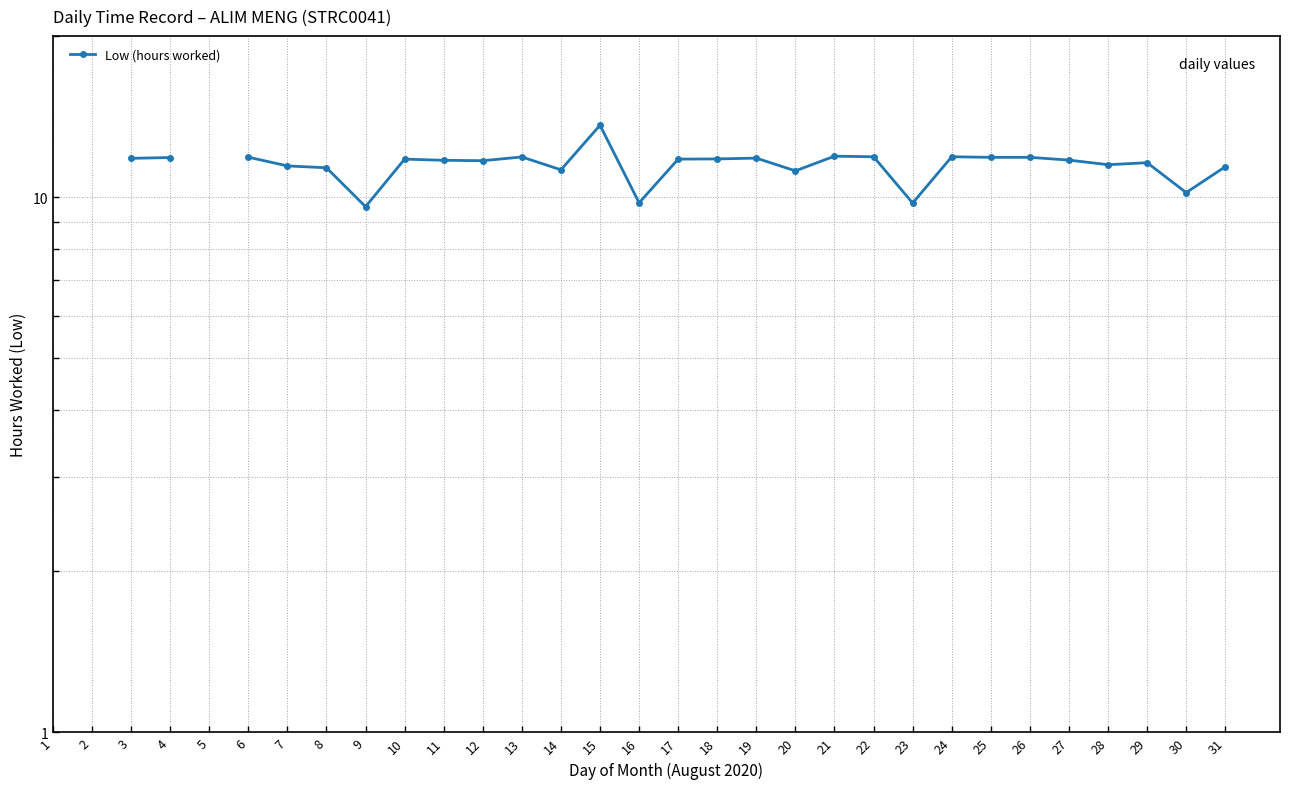

Count the values in the range 9 to 11.

4